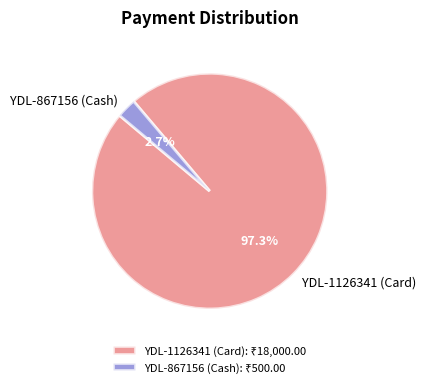

Rank the categories by value from highest to lowest.

YDL-1126341 (Card), YDL-867156 (Cash)